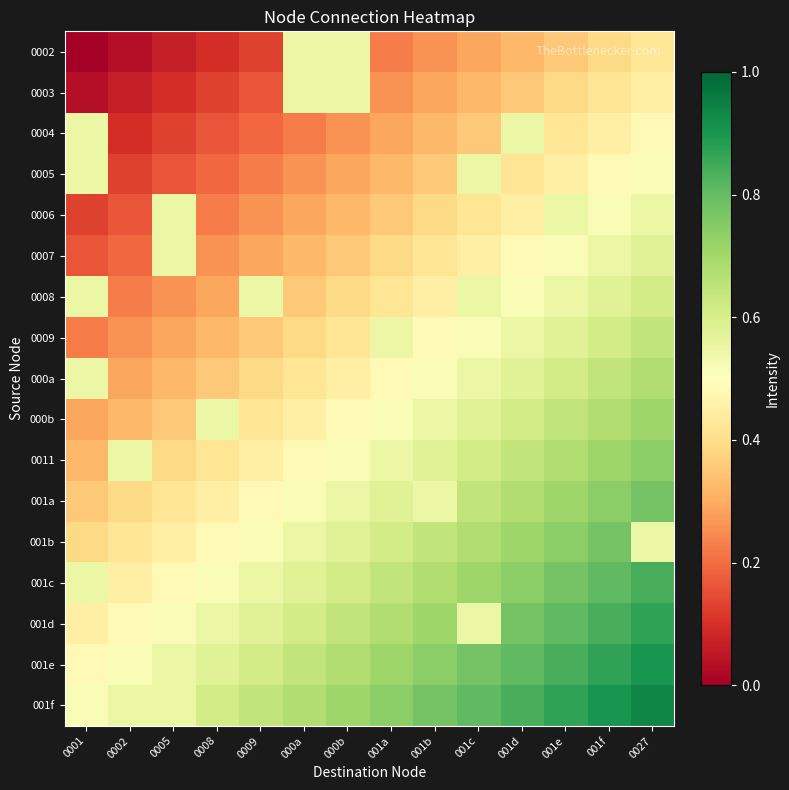

Reading right to left, transcribe all the data shown in this chart.

0002: 0027=0.4	001f=0.4	001e=0.4	001d=0.3	001c=0.3	001b=0.3	001a=0.2	000b=0.6	000a=0.6	0009=0.1	0008=0.1	0005=0.1	0002=0.0	0001=0.0
0003: 0027=0.5	001f=0.4	001e=0.4	001d=0.4	001c=0.3	001b=0.3	001a=0.3	000b=0.6	000a=0.6	0009=0.2	0008=0.1	0005=0.1	0002=0.1	0001=0.0
0004: 0027=0.5	001f=0.5	001e=0.4	001d=0.6	001c=0.4	001b=0.3	001a=0.3	000b=0.3	000a=0.2	0009=0.2	0008=0.2	0005=0.1	0002=0.1	0001=0.6
0005: 0027=0.5	001f=0.5	001e=0.5	001d=0.4	001c=0.6	001b=0.4	001a=0.3	000b=0.3	000a=0.3	0009=0.2	0008=0.2	0005=0.2	0002=0.1	0001=0.6
0006: 0027=0.5	001f=0.5	001e=0.6	001d=0.5	001c=0.4	001b=0.4	001a=0.4	000b=0.3	000a=0.3	0009=0.3	0008=0.2	0005=0.6	0002=0.2	0001=0.1
0007: 0027=0.6	001f=0.6	001e=0.5	001d=0.5	001c=0.5	001b=0.4	001a=0.4	000b=0.4	000a=0.3	0009=0.3	0008=0.3	0005=0.6	0002=0.2	0001=0.2
0008: 0027=0.6	001f=0.6	001e=0.5	001d=0.5	001c=0.6	001b=0.5	001a=0.4	000b=0.4	000a=0.4	0009=0.6	0008=0.3	0005=0.3	0002=0.2	0001=0.6
0009: 0027=0.6	001f=0.6	001e=0.6	001d=0.5	001c=0.5	001b=0.5	001a=0.6	000b=0.4	000a=0.4	0009=0.4	0008=0.3	0005=0.3	0002=0.3	0001=0.2
000a: 0027=0.7	001f=0.6	001e=0.6	001d=0.6	001c=0.6	001b=0.5	001a=0.5	000b=0.5	000a=0.4	0009=0.4	0008=0.4	0005=0.3	0002=0.3	0001=0.6
000b: 0027=0.7	001f=0.7	001e=0.6	001d=0.6	001c=0.6	001b=0.5	001a=0.5	000b=0.5	000a=0.5	0009=0.4	0008=0.6	0005=0.4	0002=0.3	0001=0.3
0011: 0027=0.7	001f=0.7	001e=0.7	001d=0.6	001c=0.6	001b=0.6	001a=0.5	000b=0.5	000a=0.5	0009=0.5	0008=0.4	0005=0.4	0002=0.6	0001=0.3
001a: 0027=0.8	001f=0.7	001e=0.7	001d=0.7	001c=0.6	001b=0.6	001a=0.6	000b=0.5	000a=0.5	0009=0.5	0008=0.5	0005=0.4	0002=0.4	0001=0.4
001b: 0027=0.6	001f=0.8	001e=0.7	001d=0.7	001c=0.7	001b=0.6	001a=0.6	000b=0.6	000a=0.5	0009=0.5	0008=0.5	0005=0.5	0002=0.4	0001=0.4
001c: 0027=0.8	001f=0.8	001e=0.8	001d=0.7	001c=0.7	001b=0.7	001a=0.6	000b=0.6	000a=0.6	0009=0.5	0008=0.5	0005=0.5	0002=0.5	0001=0.6
001d: 0027=0.9	001f=0.8	001e=0.8	001d=0.8	001c=0.6	001b=0.7	001a=0.7	000b=0.6	000a=0.6	0009=0.6	0008=0.5	0005=0.5	0002=0.5	0001=0.5
001e: 0027=0.9	001f=0.9	001e=0.8	001d=0.8	001c=0.8	001b=0.7	001a=0.7	000b=0.7	000a=0.6	0009=0.6	0008=0.6	0005=0.6	0002=0.5	0001=0.5
001f: 0027=0.9	001f=0.9	001e=0.9	001d=0.8	001c=0.8	001b=0.8	001a=0.7	000b=0.7	000a=0.7	0009=0.6	0008=0.6	0005=0.6	0002=0.5	0001=0.5